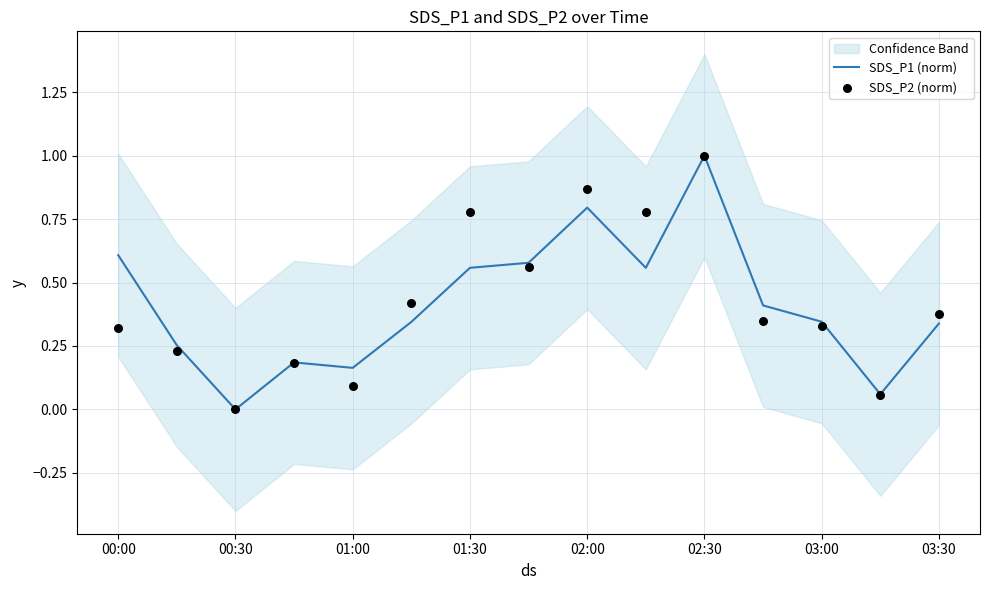

What are all the series names shown in the legend?

SDS_P1 (norm), SDS_P2 (norm)